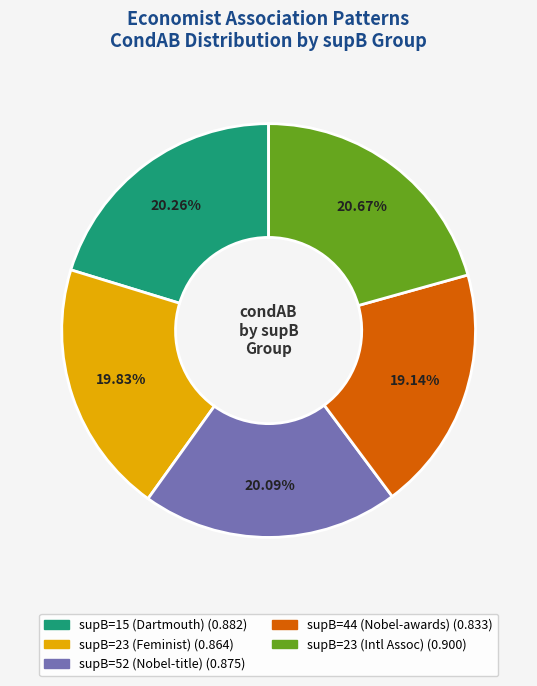

Is there a majority slice in this chart?

No